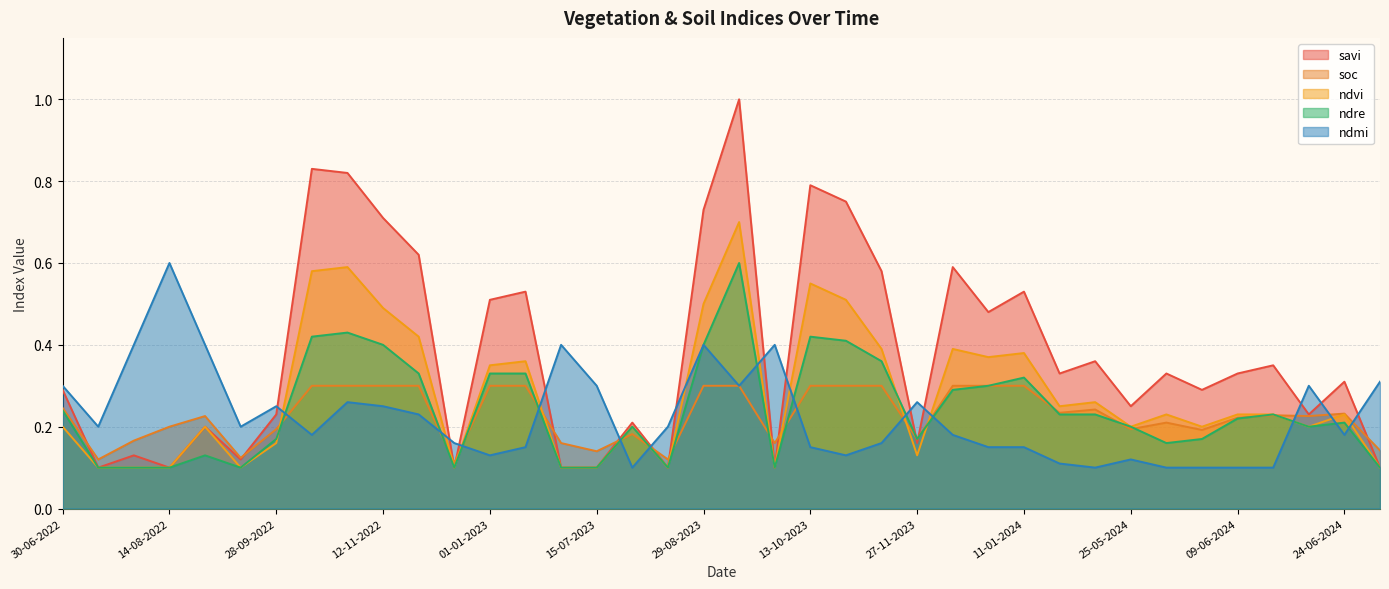

How many intersections are there between ndmi and ndvi?

14